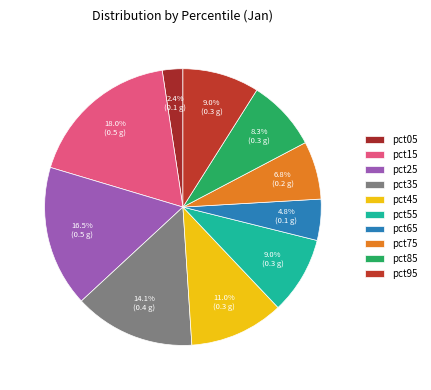

Is it true that pct35 is 6% of the pie?

False